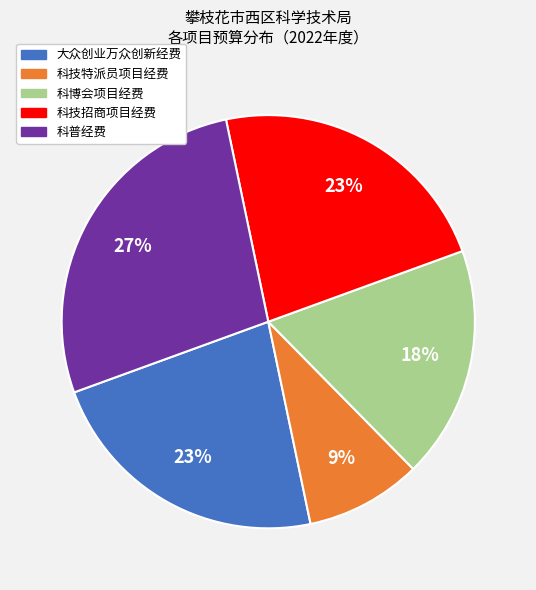

Is the sum of 大众创业万众创新经费 and 科技招商项目经费 greater than half?

No